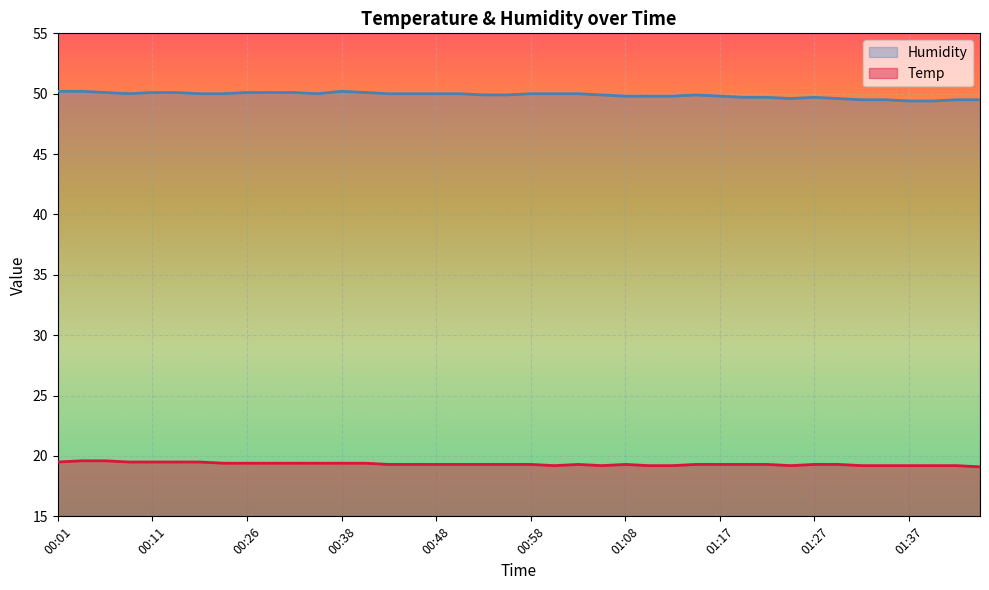

What is the highest value of the Humidity series?

50.2